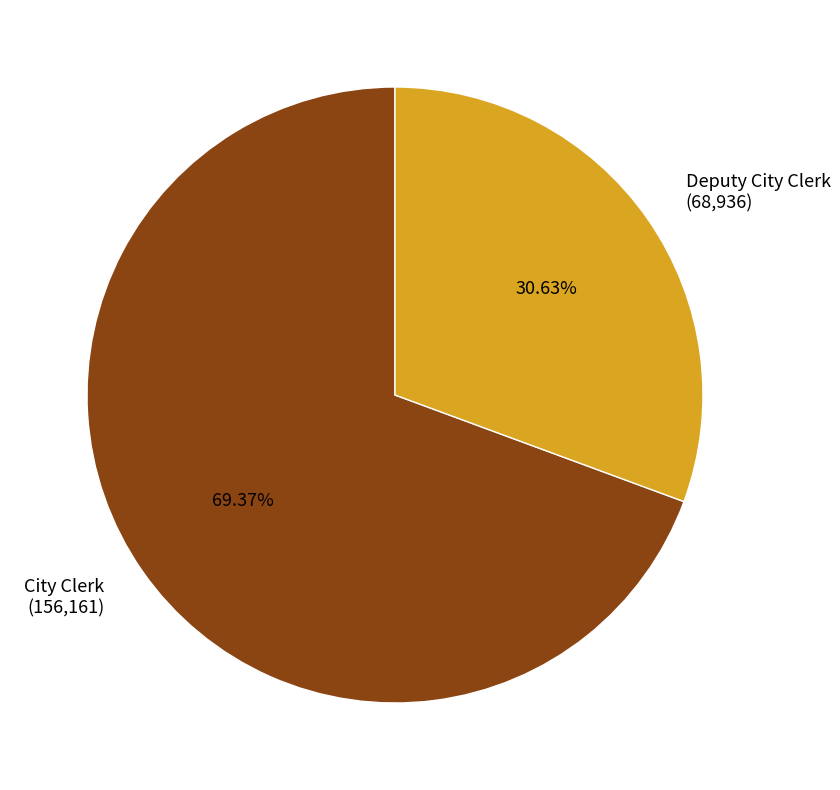

To the nearest percent, what percentage of the pie is Deputy City Clerk?

31%